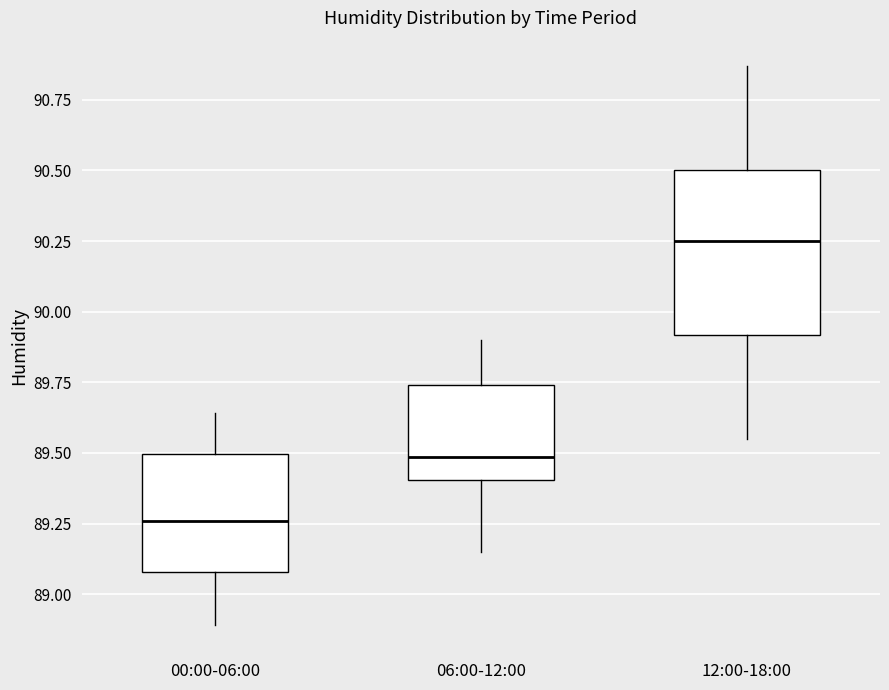

Reading left to right, transcribe this box plot: for each box, give where its median line is, the range the box spans, and where its two whiskers end, as read against the y-axis. The values are not printed on the chart, so give them approximately, as read against the axis.

00:00-06:00: median 89.25, box 89.10 to 89.50, whiskers 88.90 to 89.65
06:00-12:00: median 89.50, box 89.40 to 89.75, whiskers 89.15 to 89.90
12:00-18:00: median 90.25, box 89.90 to 90.50, whiskers 89.55 to 90.85